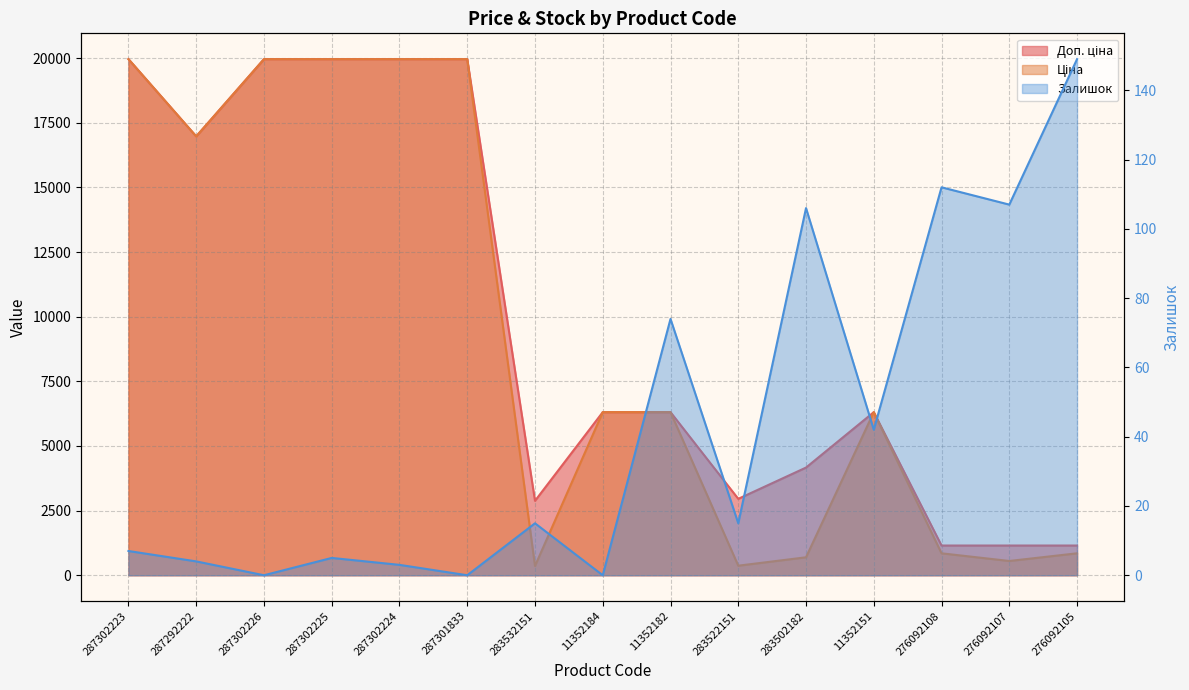

What is the sum of the Ціна values at 287301833 and 276092105?

20812.6